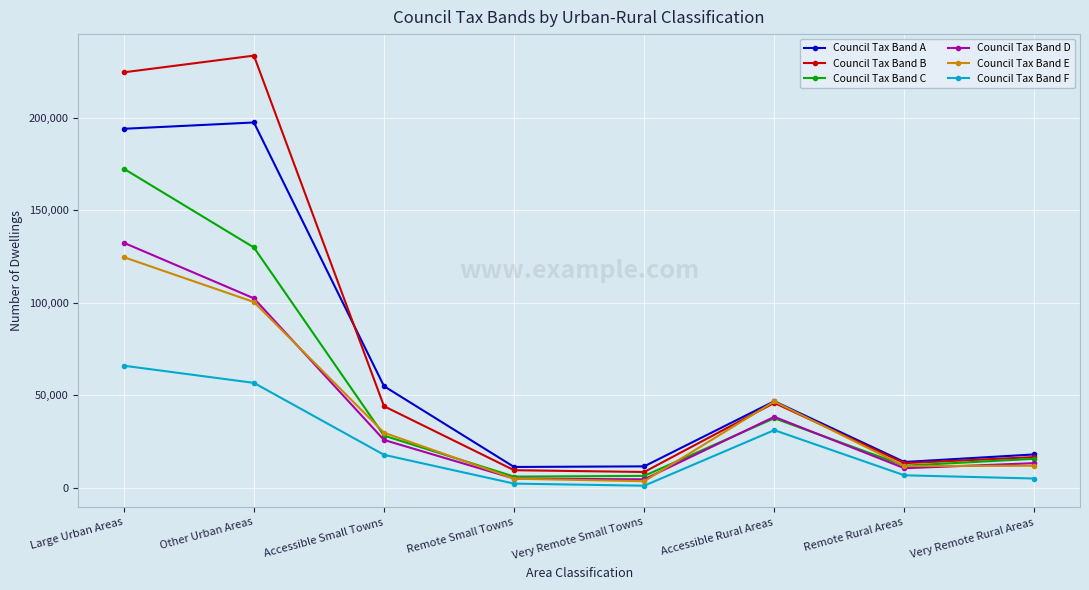

Read the Council Tax Band A value at Large Urban Areas.

194008